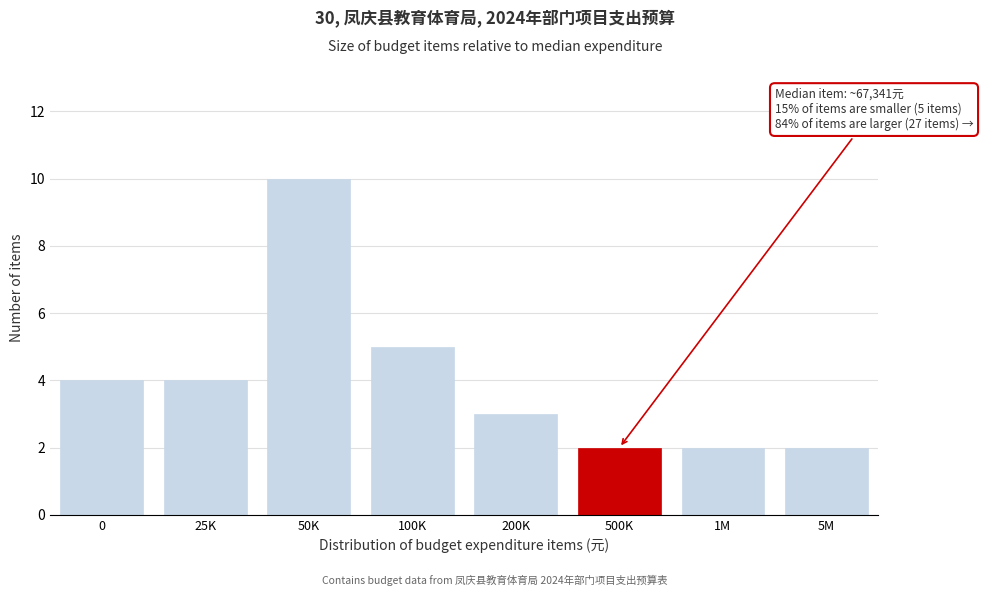

Reading left to right, list all the values displayed in this chart.

4	4	10	5	3	2	2	2